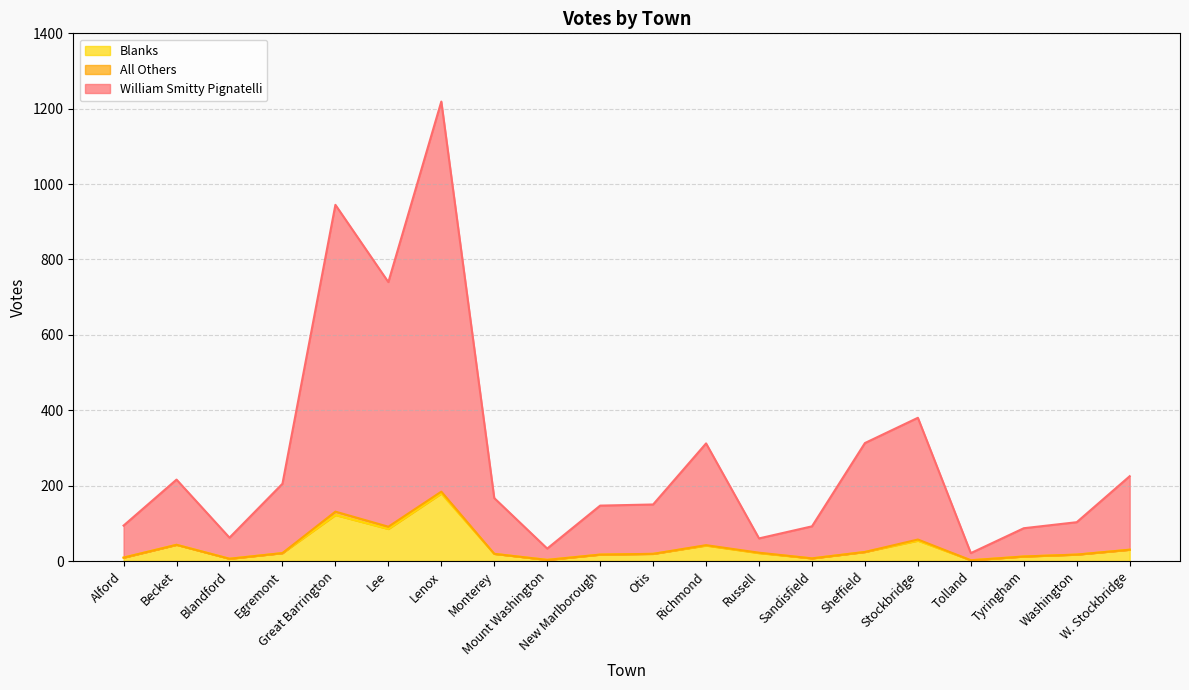

Where is the first local maximum for Blanks?

Becket